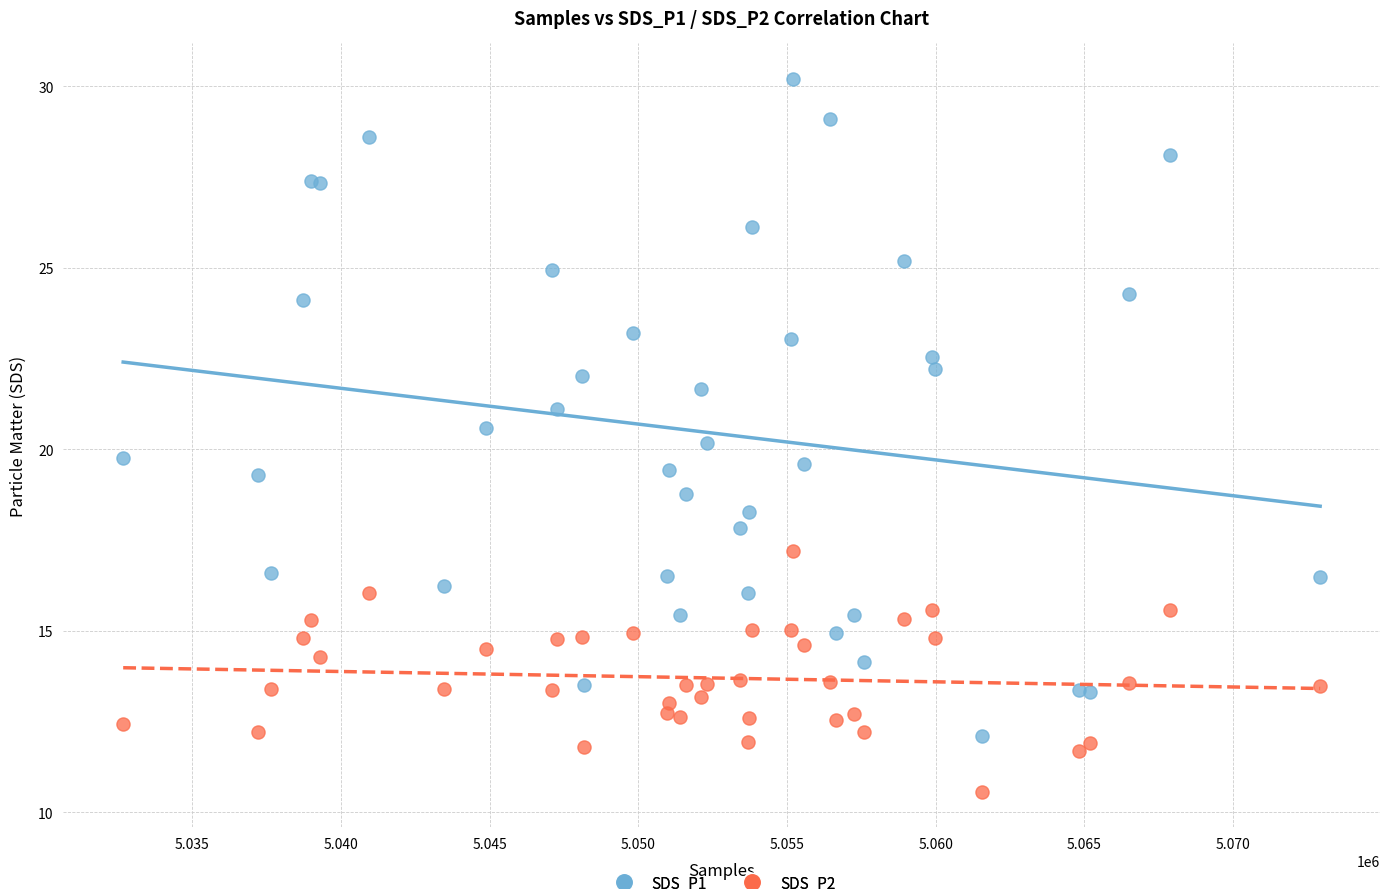

Which series reaches the maximum Y coordinate?

SDS_P1